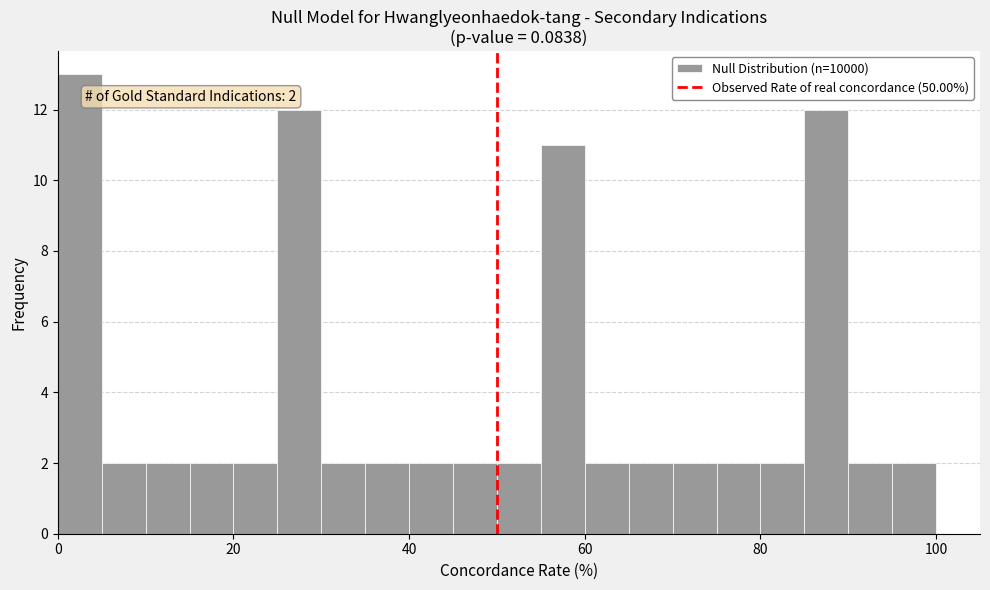

Around what value on the x-axis is the tallest bar? Give the approximate position of its centre, as read against the axis.

2